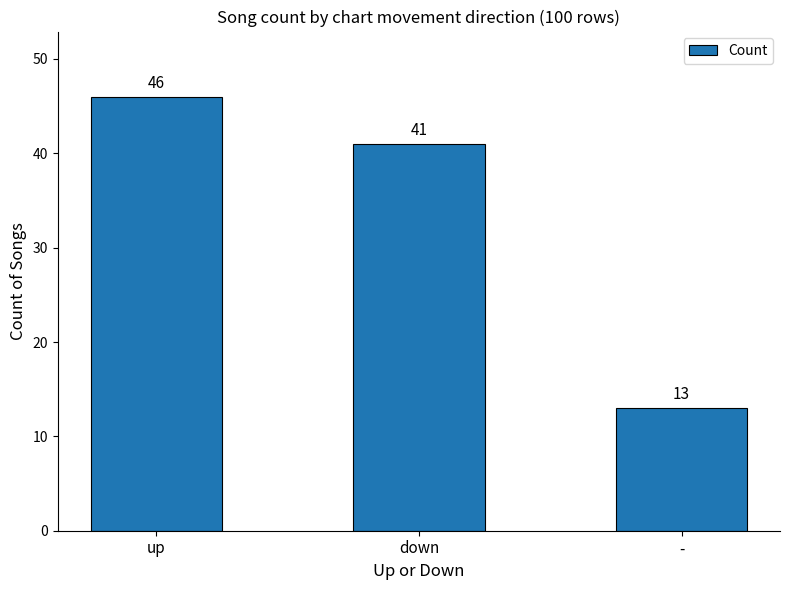

Which category has the highest value across all series?

up